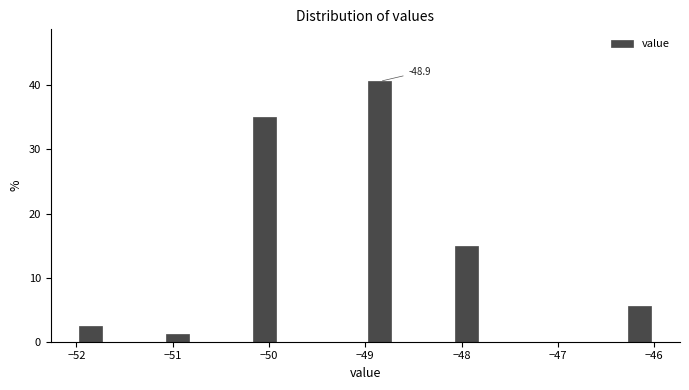

Read against the x-axis, roughly where is the centre of the tallest bar?

-48.8